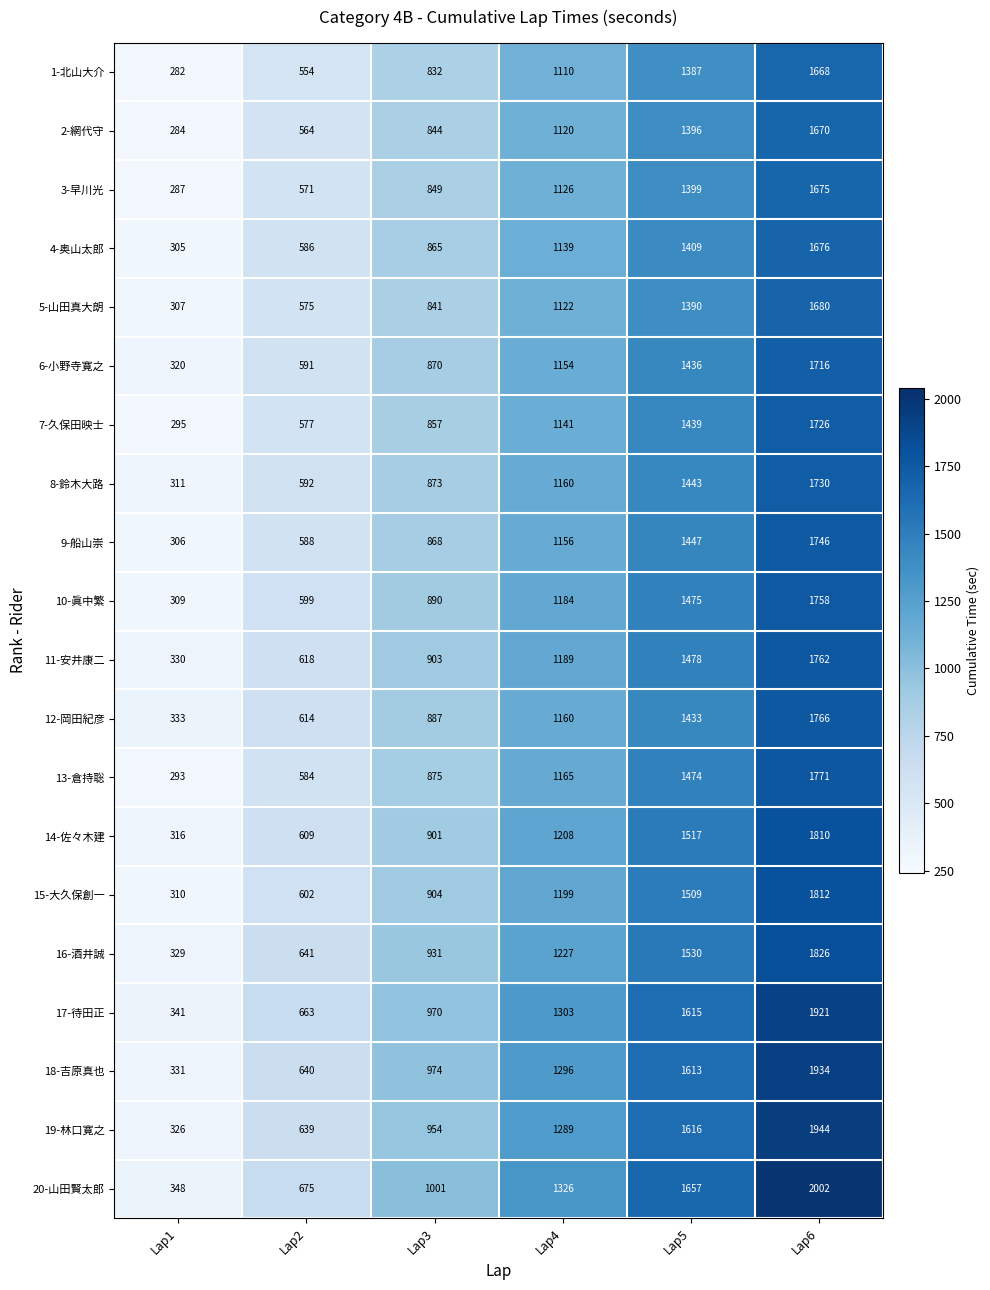

Is it true that 11-安井康二 equals 929 at Lap2?

False